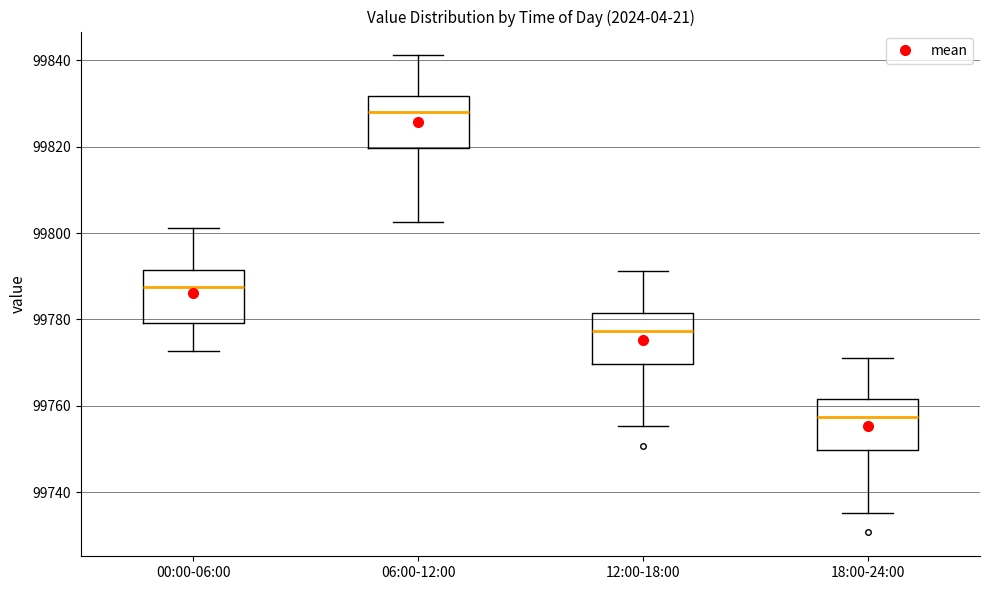

Where does the lower whisker of the box for 18:00-24:00 end on the y-axis? The values are not printed on the chart, so give them approximately, as read against the axis.

99736